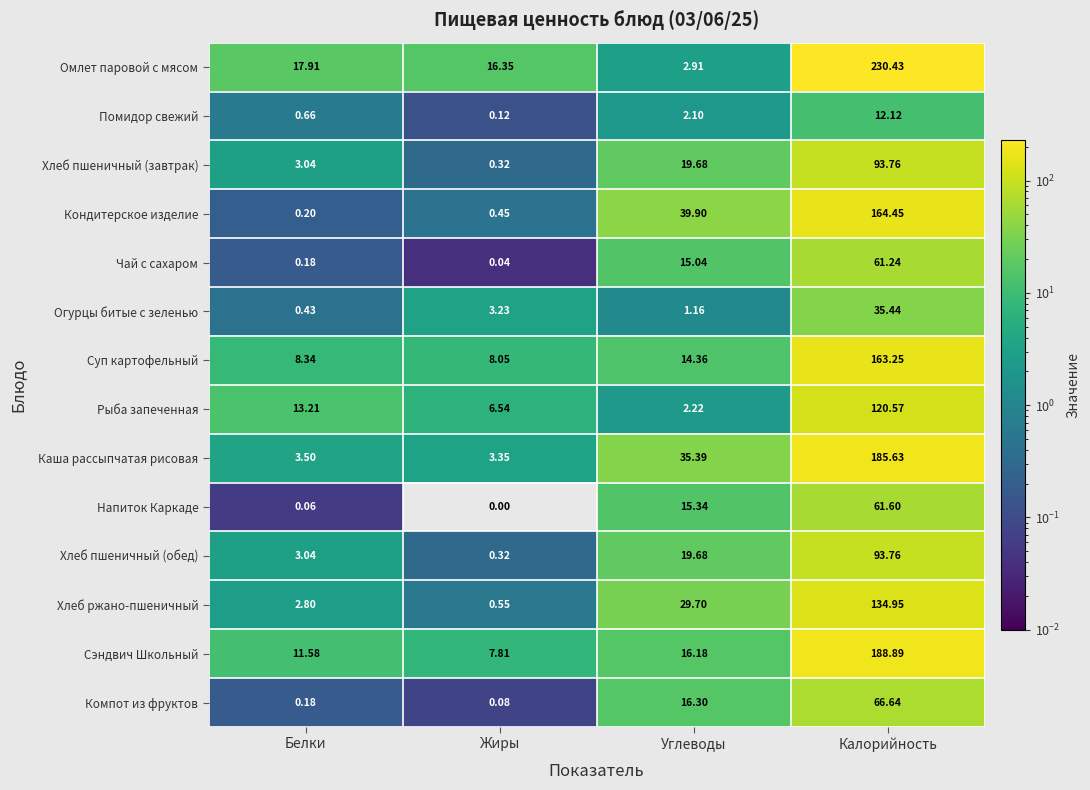

At which label is Суп картофельный closest to 85?

Углеводы